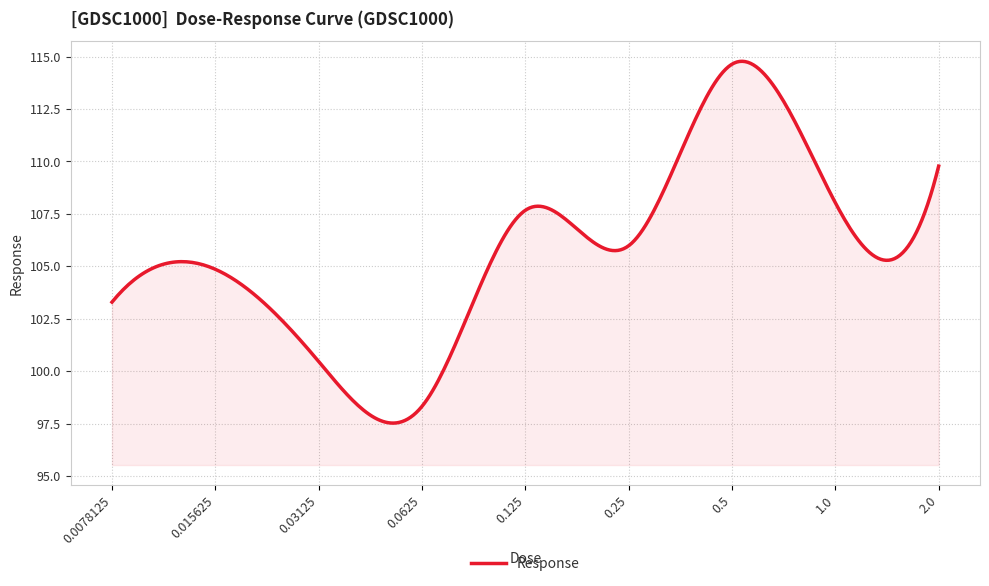

What is the smallest value displayed?

97.5